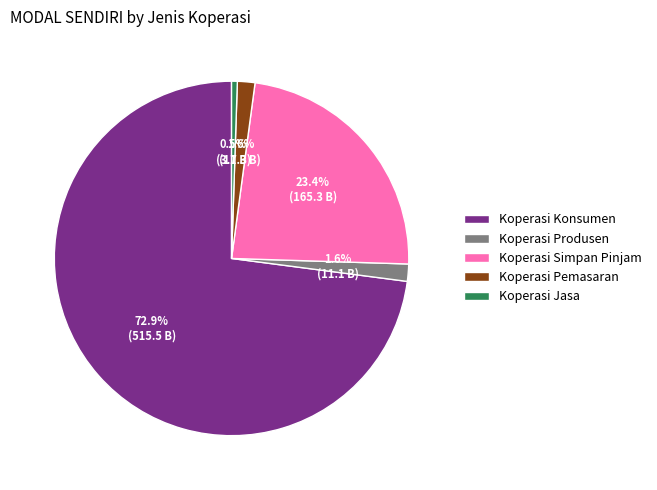

What portion of the pie excludes Koperasi Simpan Pinjam?

76.6%